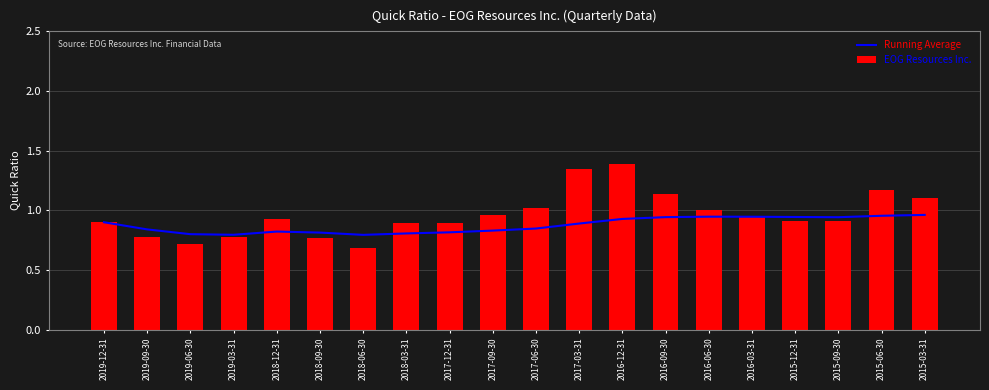

At how many categories does at least one series exceed 1?

6